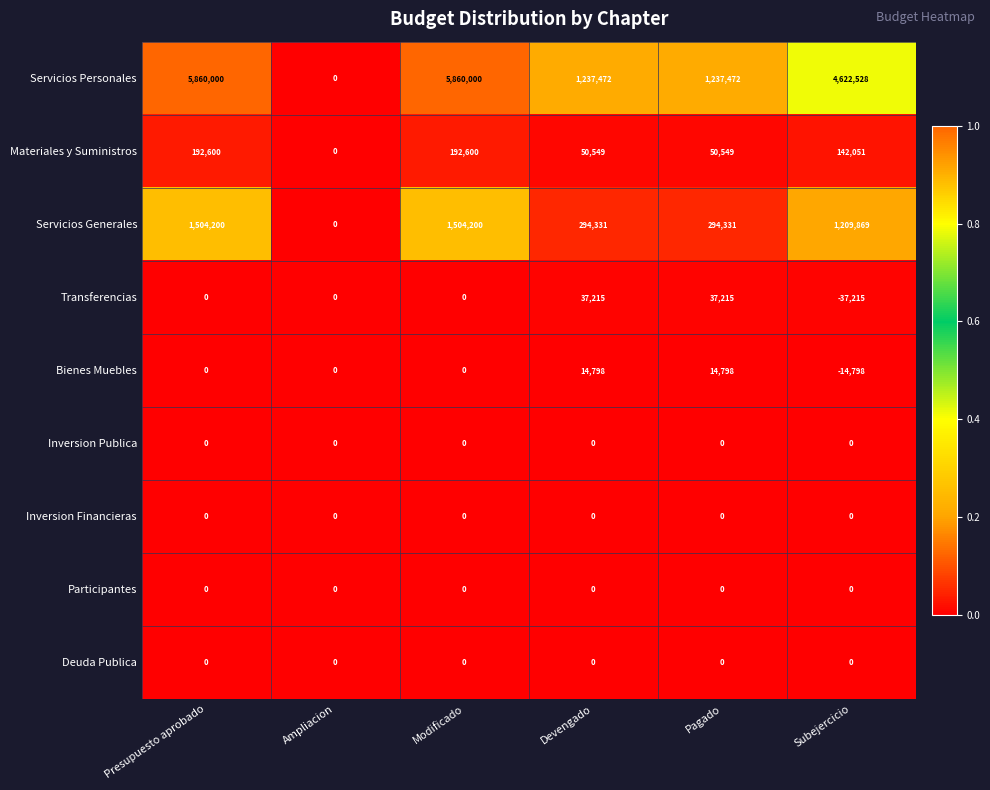

At how many categories does at least one series exceed 4069511?

3